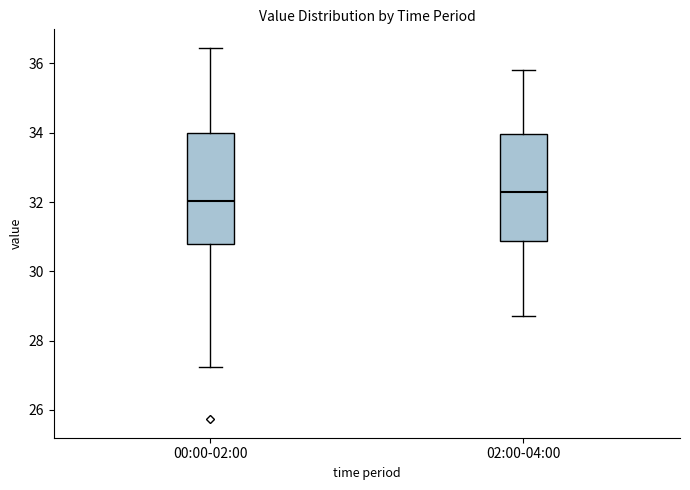

Where does the median line of the box for 00:00-02:00 sit on the y-axis? The values are not printed on the chart, so give them approximately, as read against the axis.

32.0